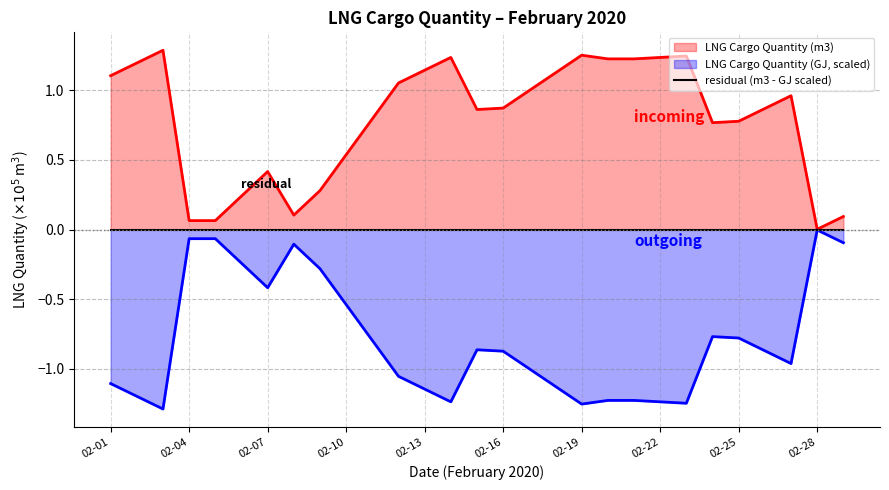

What is the smallest value displayed?

-1.3